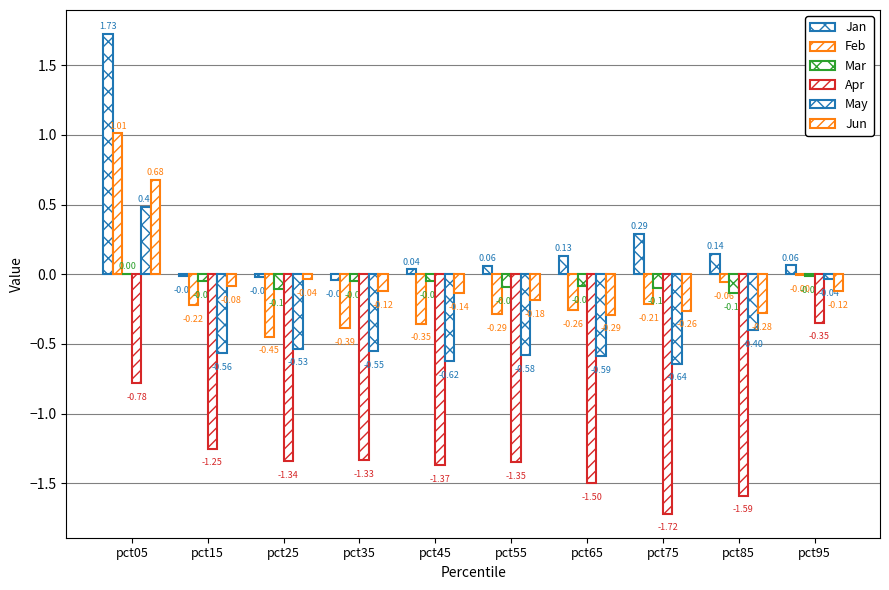

Are the bars horizontal?

No